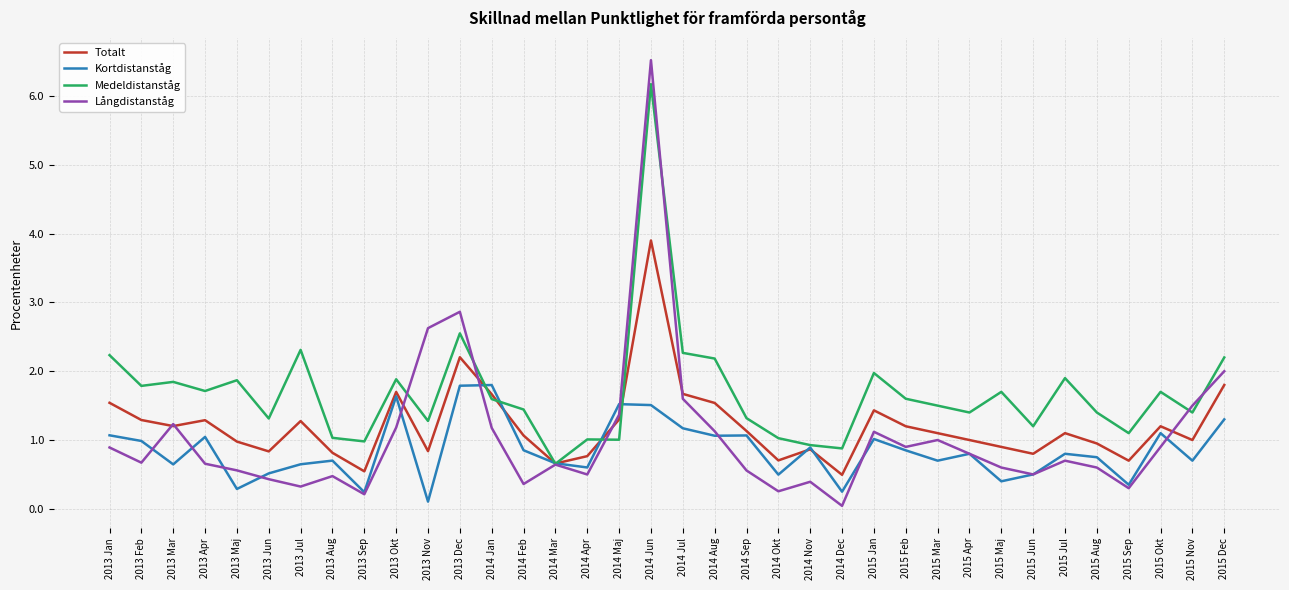

After their last crossing, which series has the higher values: Totalt or Medeldistanståg?

Medeldistanståg